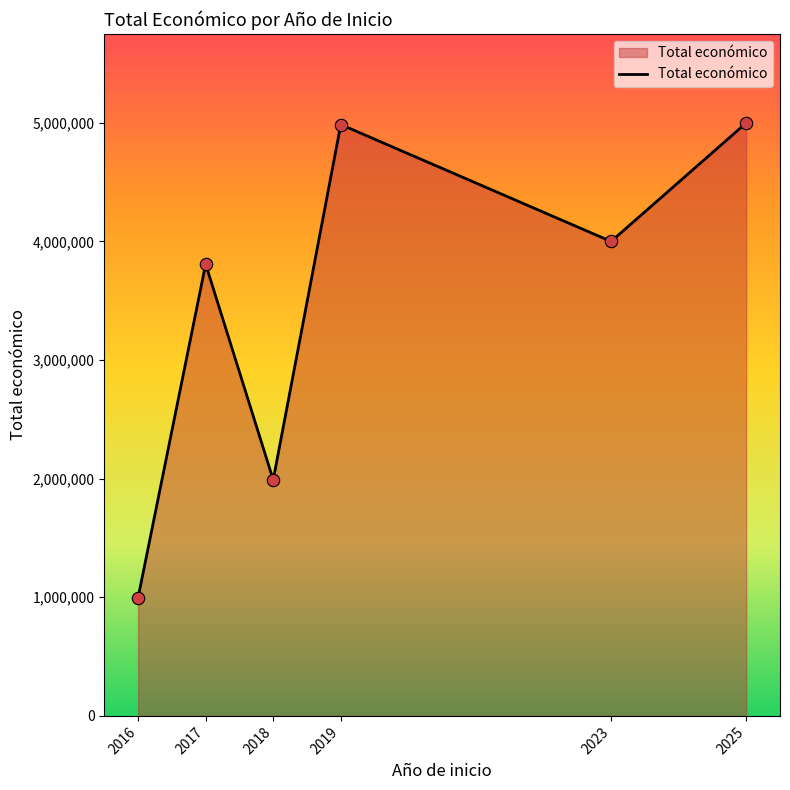

What is the change in value from 2016 to 2019?

+3989102